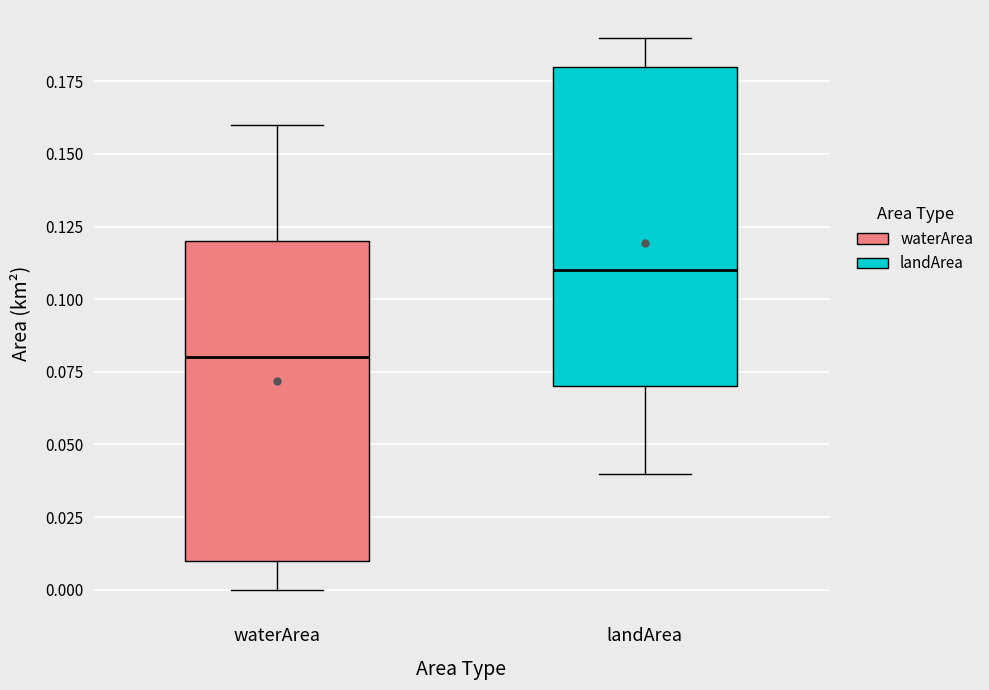

Reading left to right, transcribe this box plot: for each box, give where its median line is, the range the box spans, and where its two whiskers end, as read against the y-axis. The values are not printed on the chart, so give them approximately, as read against the axis.

waterArea: median 0.08, box 0.01 to 0.12, whiskers 0.00 to 0.16
landArea: median 0.11, box 0.07 to 0.18, whiskers 0.04 to 0.19